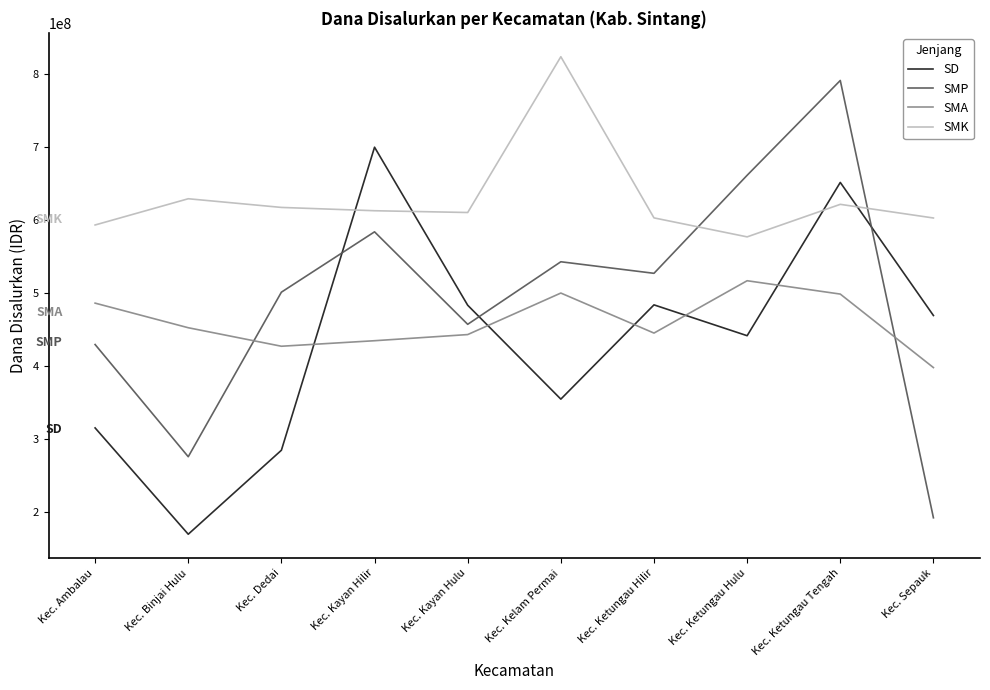

Is the value of SD at Kec. Ketungau Hilir greater than the value of SMP at Kec. Kelam Permai?

No